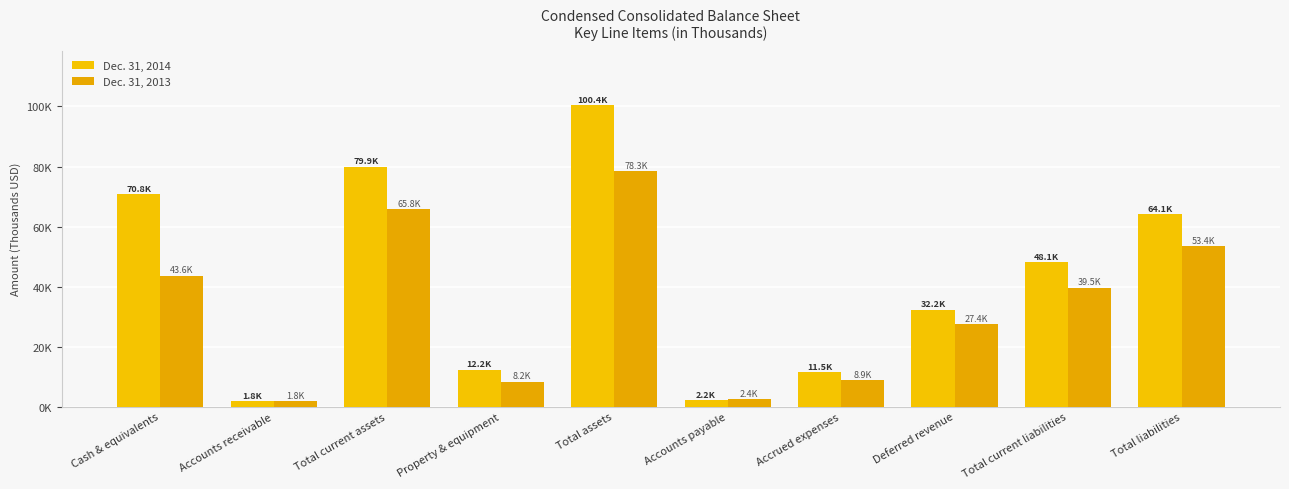

Are the bars horizontal?

No